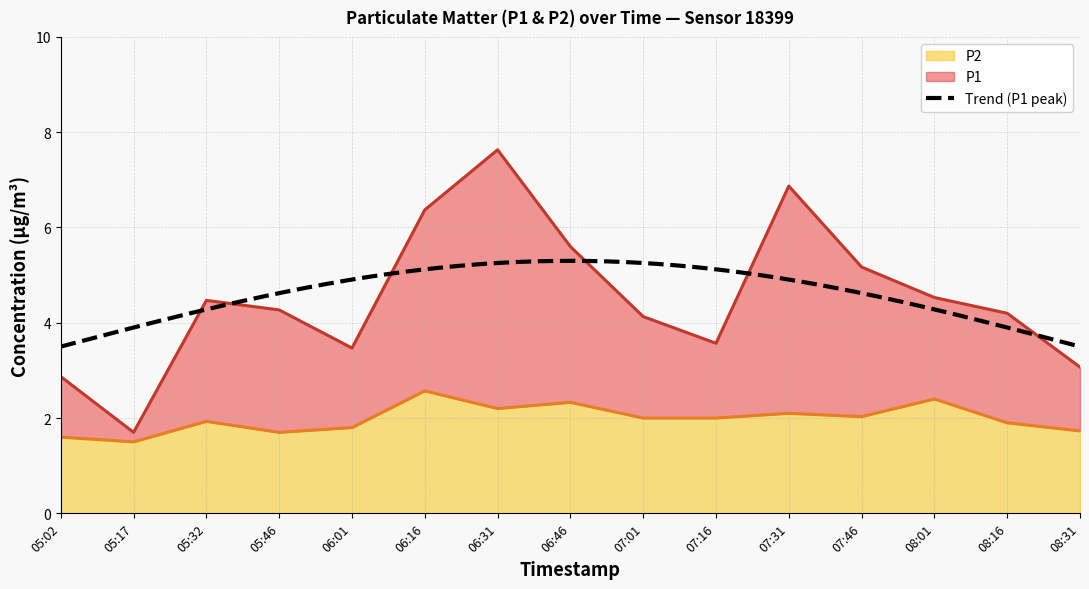

Between 05:02 and 07:46, which is larger?

07:46